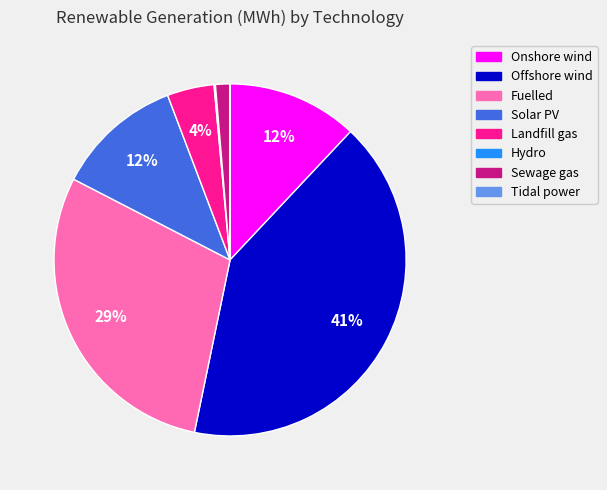

To the nearest percent, what is the difference between the largest and smallest slice percentages?

41%